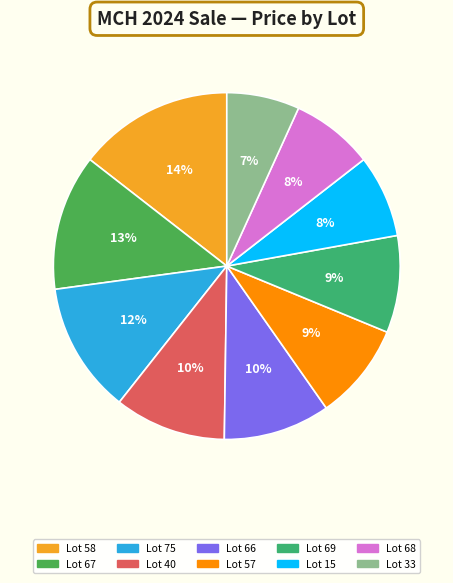

How many slices are in this pie chart?

10